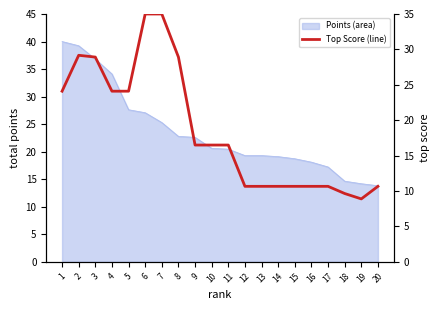

What is the minimum value shown in the chart?

8.9